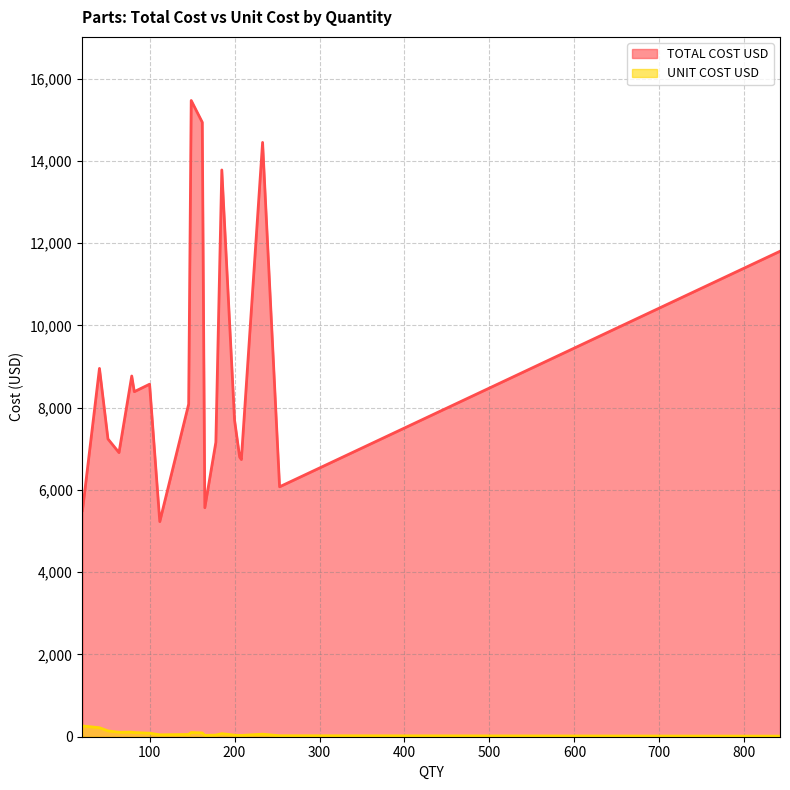

True or false: TOTAL COST USD has more than 2 points higher than both neighbors.

True